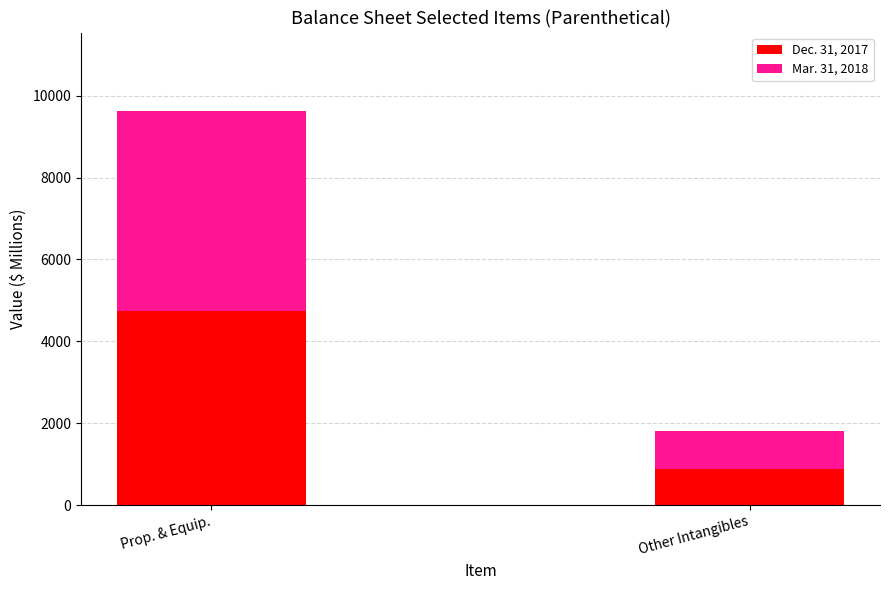

List the labels in order of Dec. 31, 2017 value, smallest first.

Other Intangibles, Prop. & Equip.